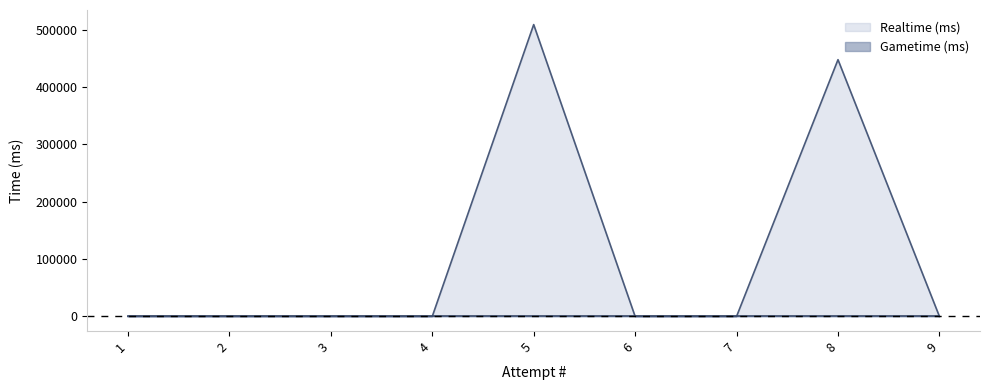

Reading left to right, transcribe all the data shown in this chart.

9=0	8=447926	7=0	6=0	5=509157	4=0	3=0	2=0	1=0